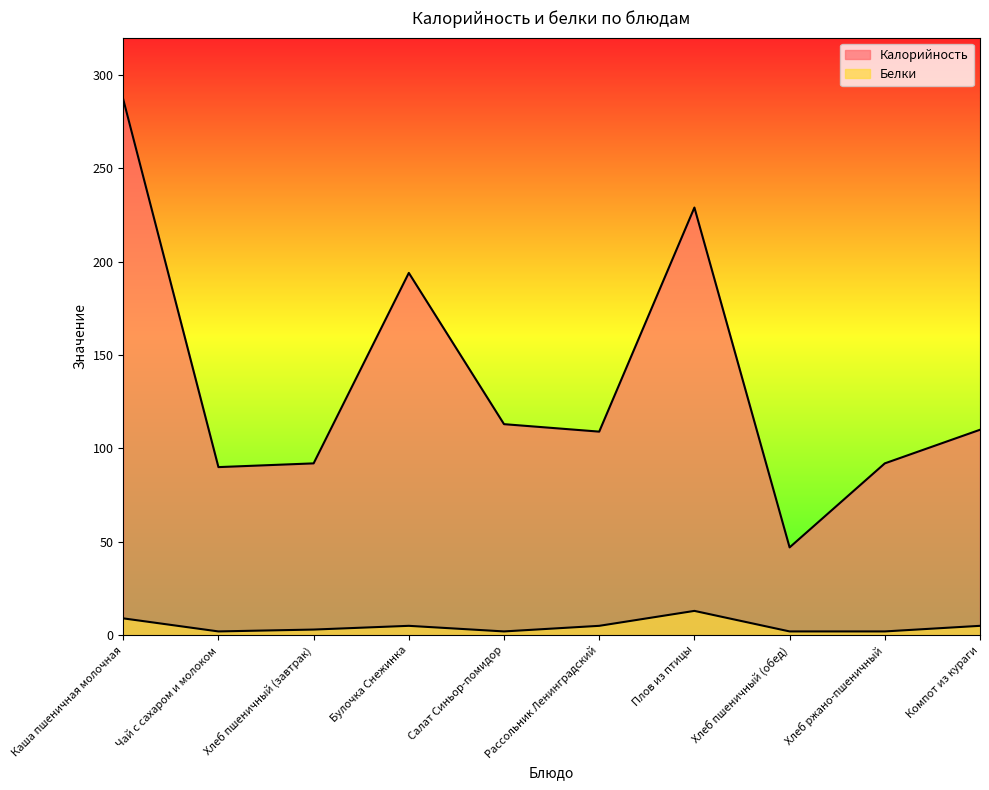

How many interior local peaks does the Белки series have?

2